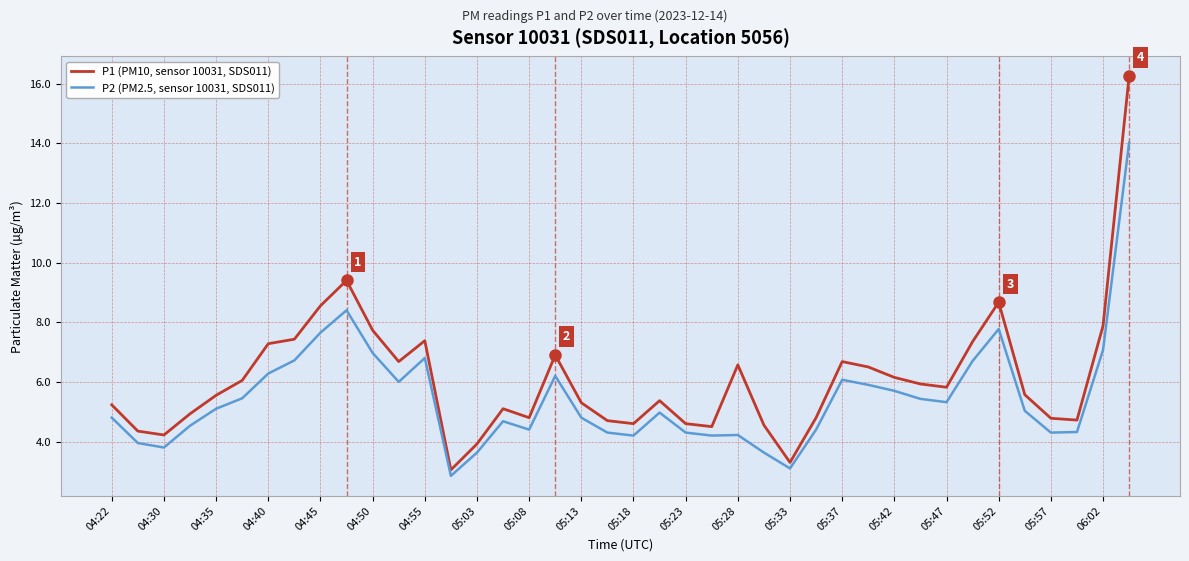

What is the difference between the maximum and minimum values in the P2 (PM2.5, sensor 10031, SDS011) series?

11.2